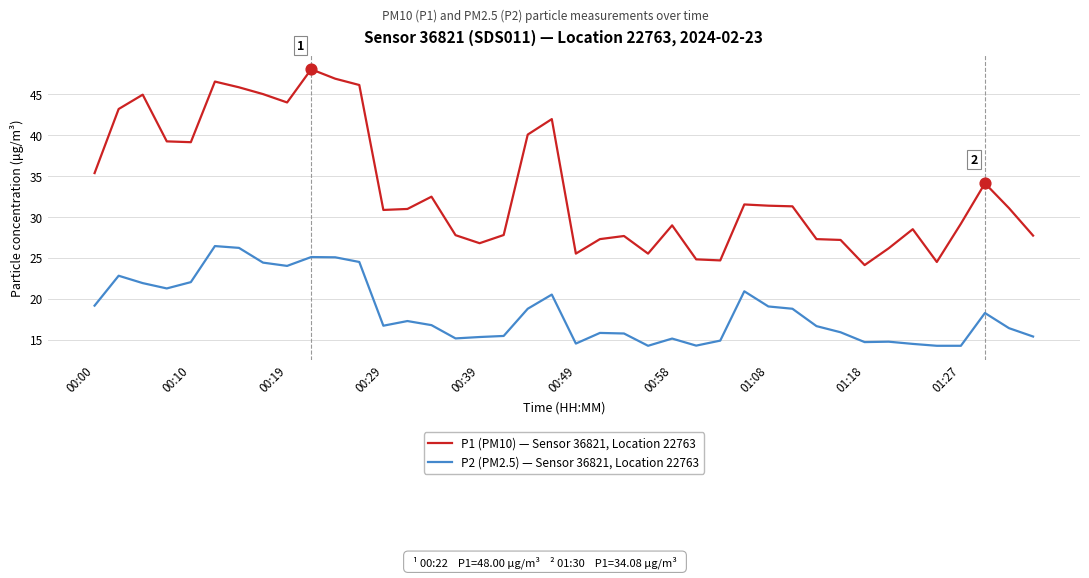

True or false: P1 (PM10) — Sensor 36821, Location 22763 and P2 (PM2.5) — Sensor 36821, Location 22763 cross at least once.

False